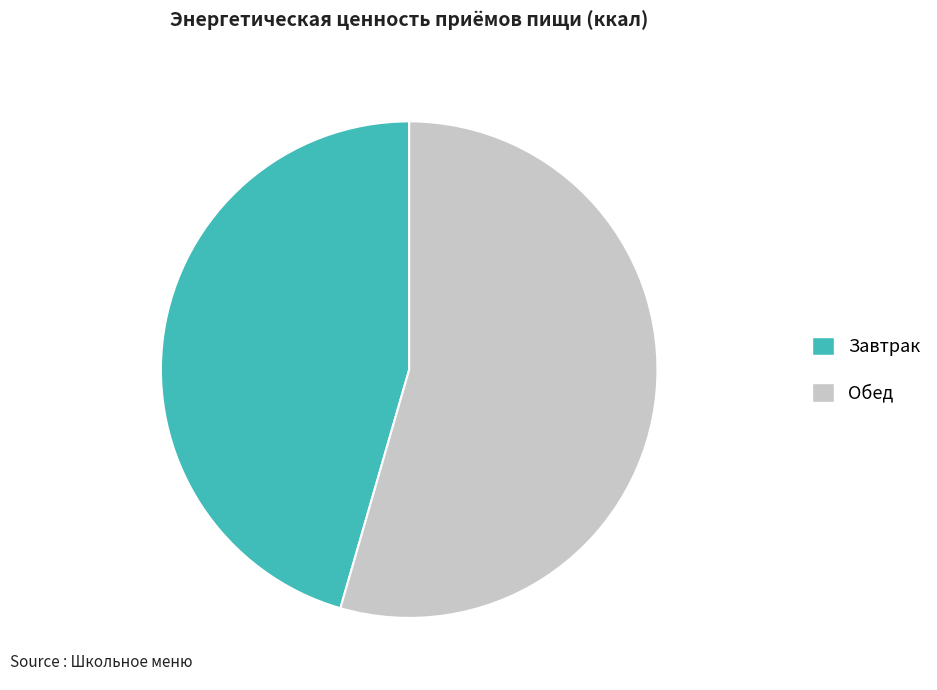

What is the ratio of the value at Обед to the value at Завтрак?

1.2